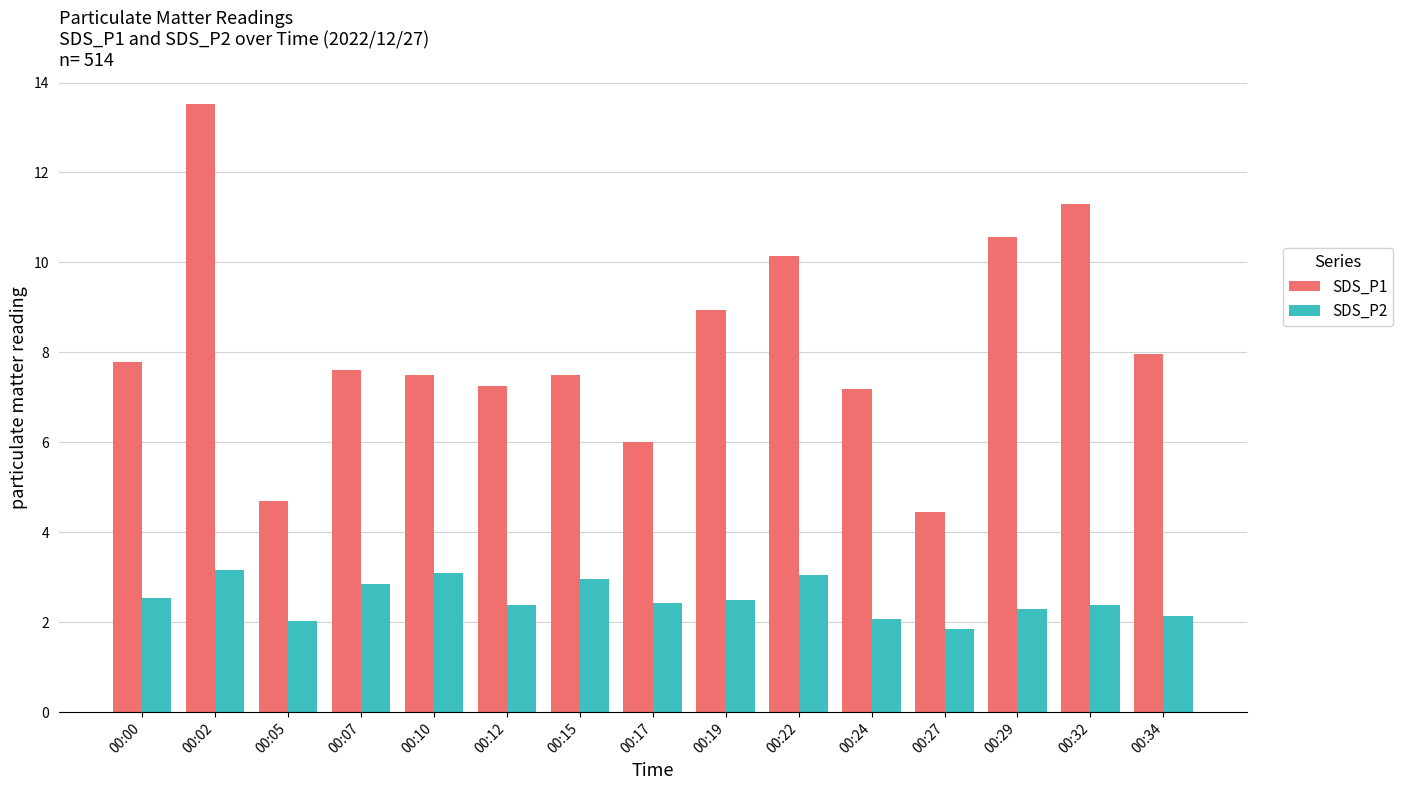

How many groups of bars are there?

15